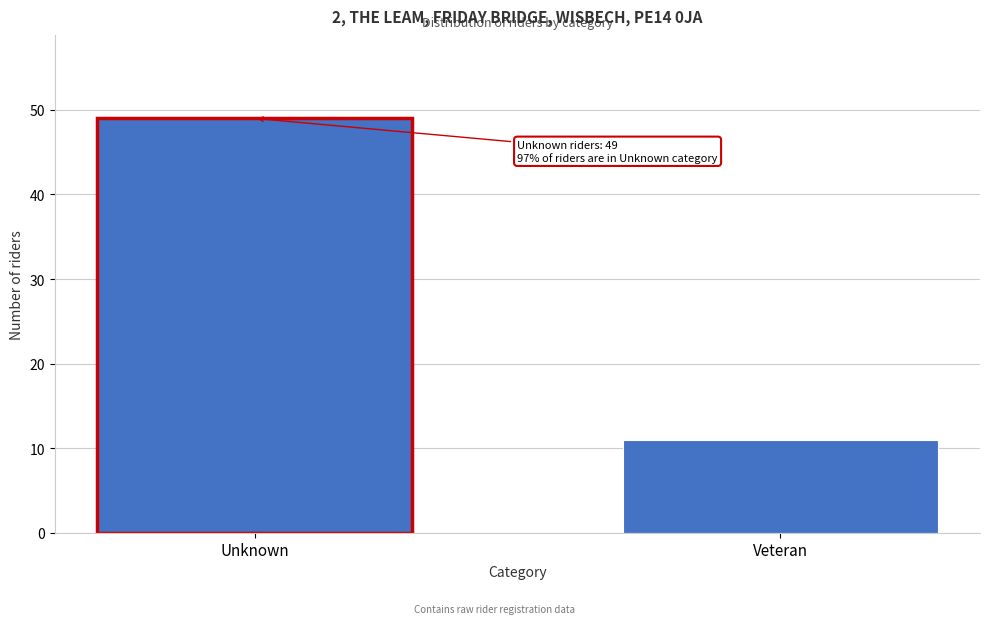

Reading left to right, what are all the values shown in this chart?

49	11